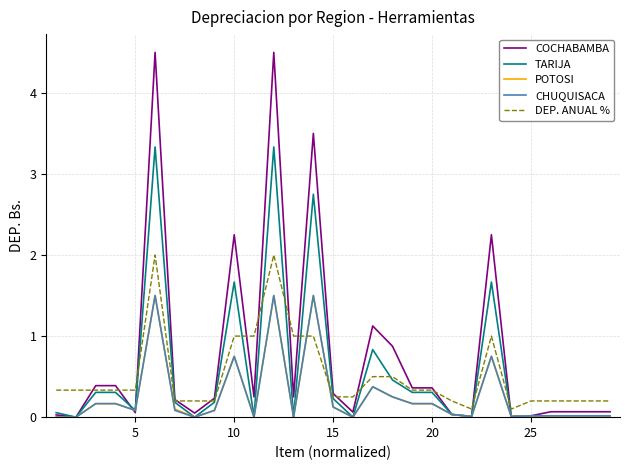

Which series has the largest total across all categories?

COCHABAMBA